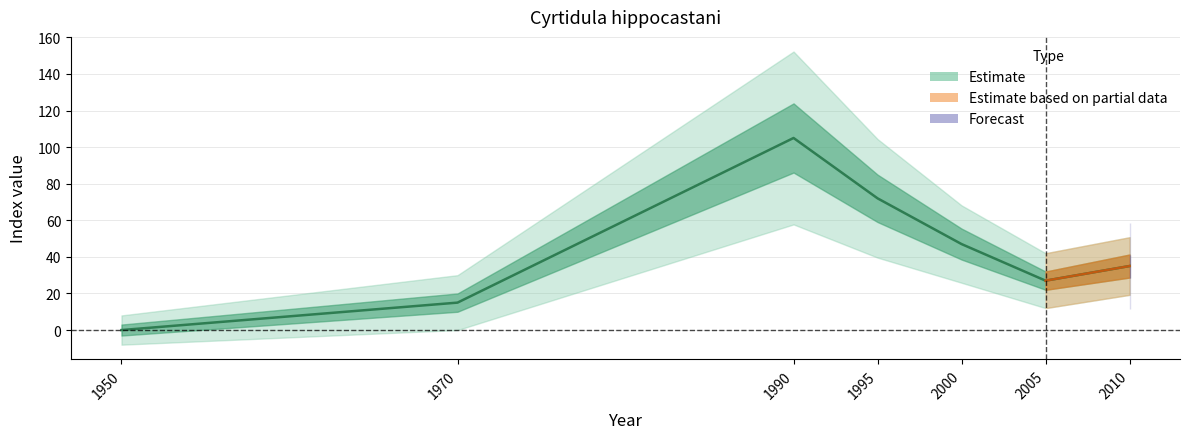

How many data points does each series have?

7